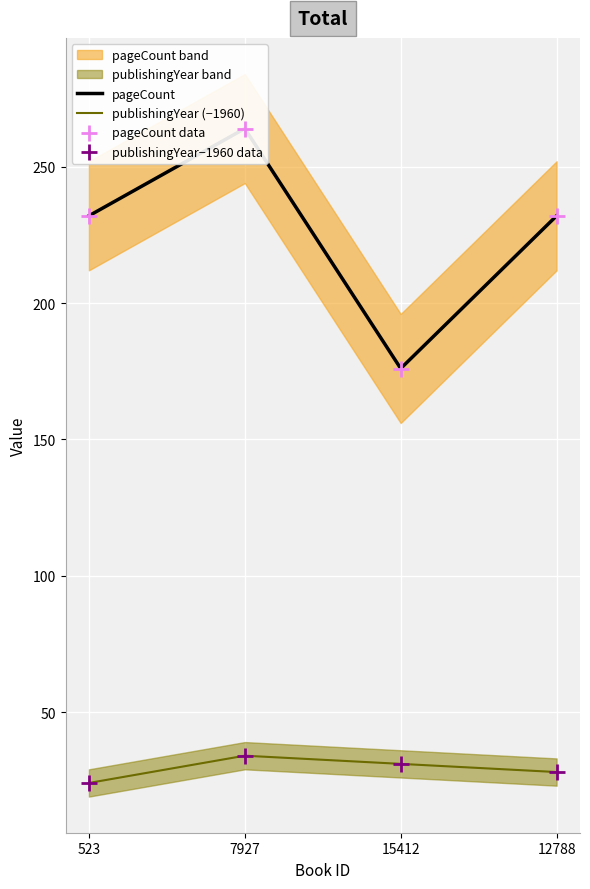

How many interior local peaks does the publishingYear (−1960) series have?

1